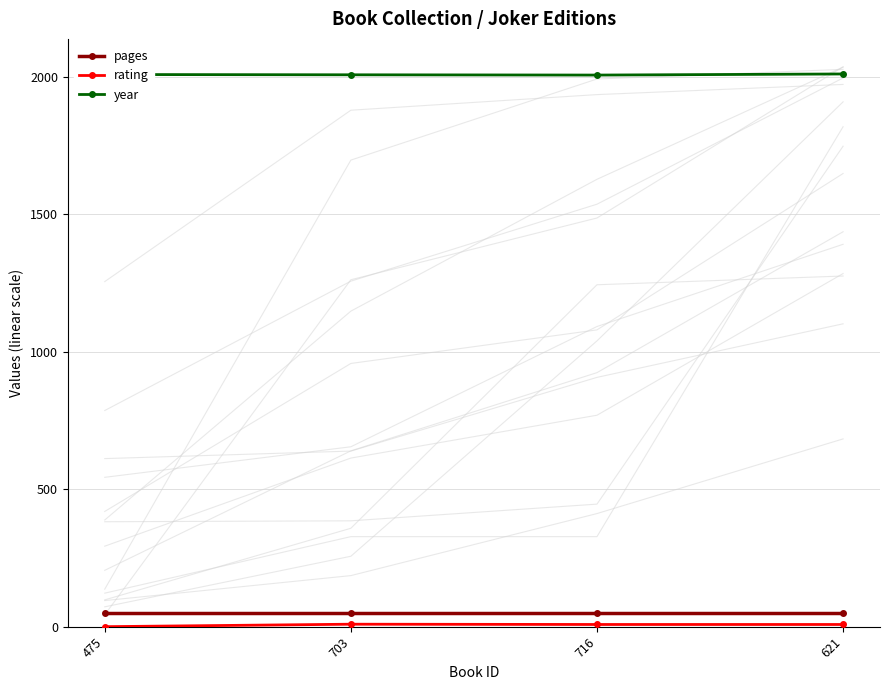

Which label corresponds to the largest value in the chart?

621